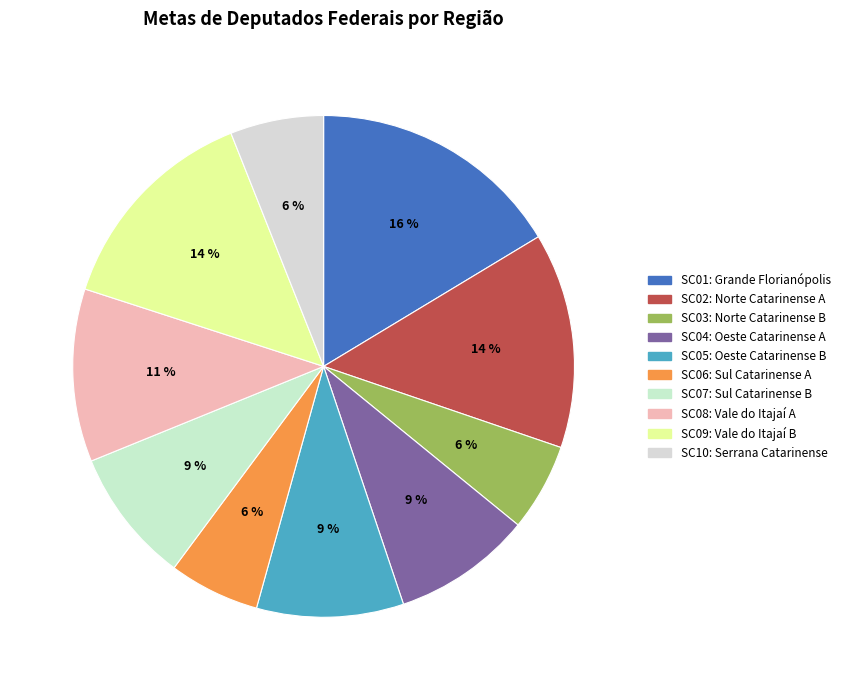

The SC01: Grande Florianópolis slice represents 22% of the pie. True or false?

False